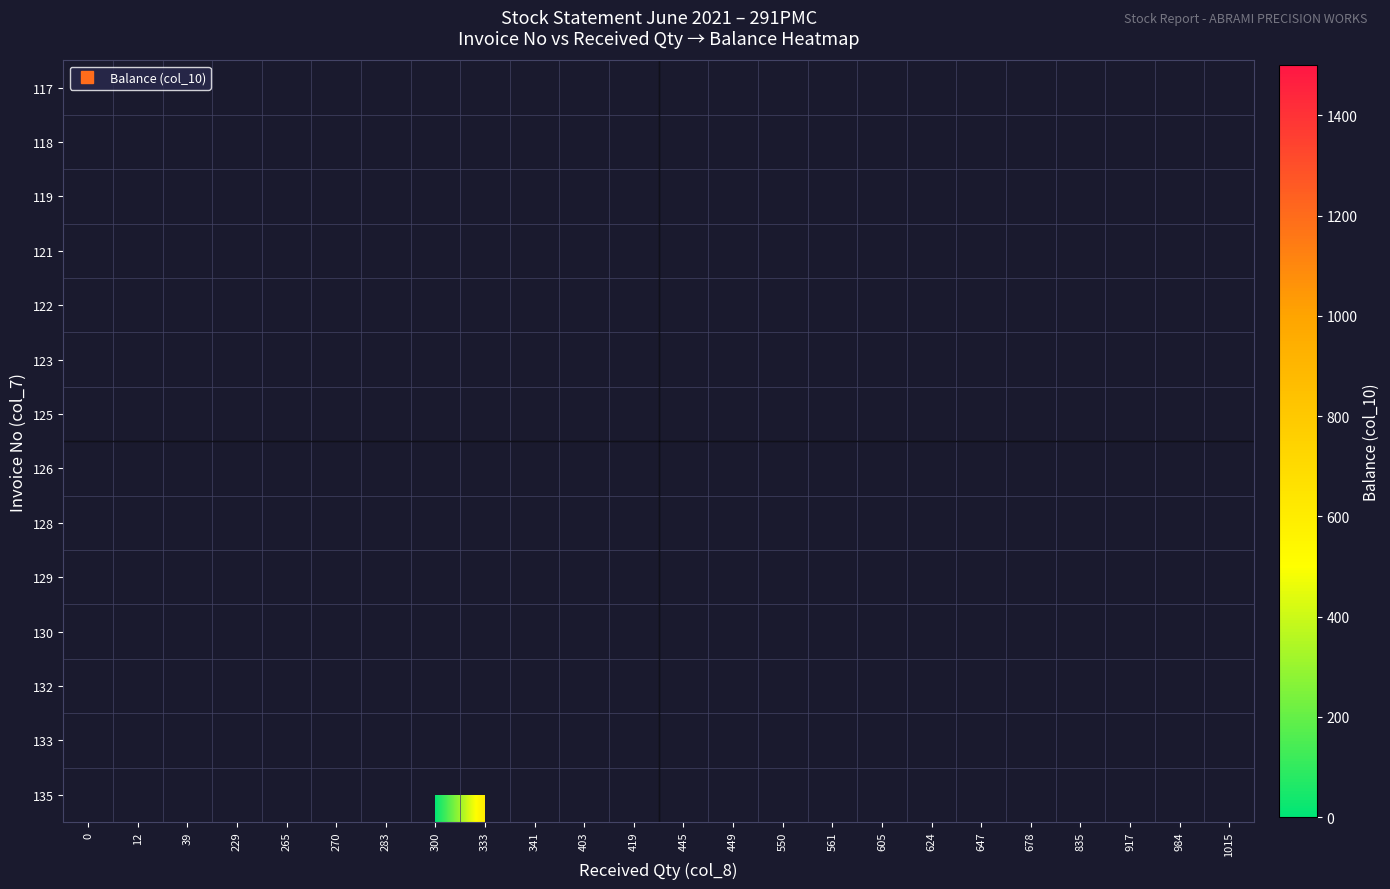

Between 265 and 1015, which is larger?

1015